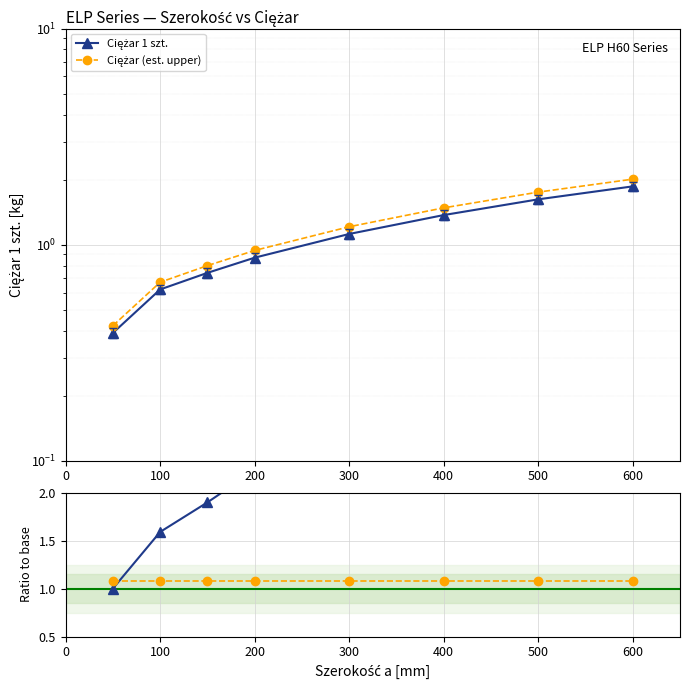

What is the value of the Ciężar 1 szt. point at the 3rd from the left?

0.7